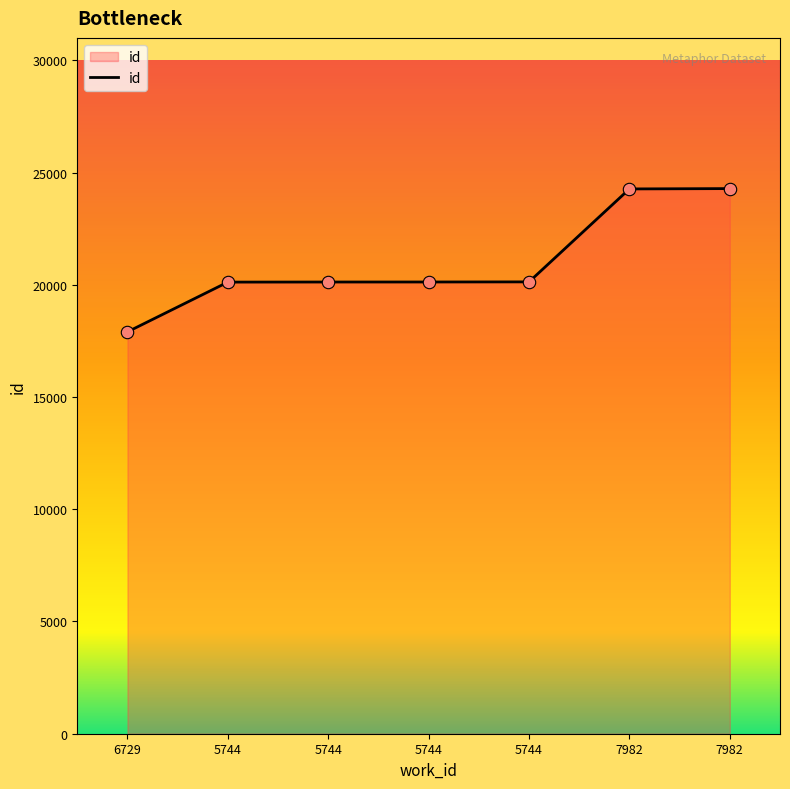

Approximately how many times larger is the value at 5744 compared to 6729?

1.1